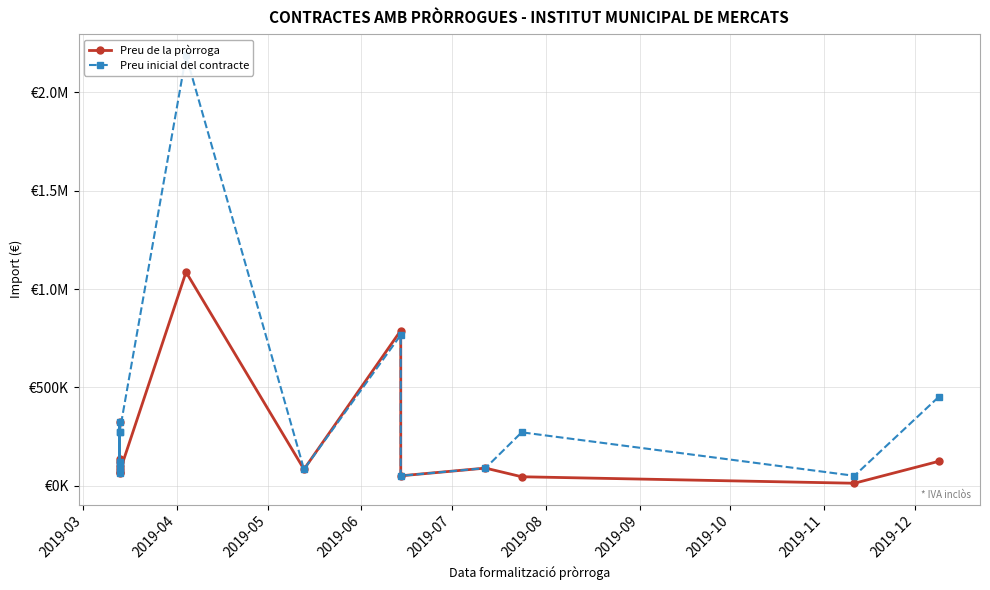

What is the sum of the Preu de la pròrroga values at 2019-12 and 2019-06?

851151.5